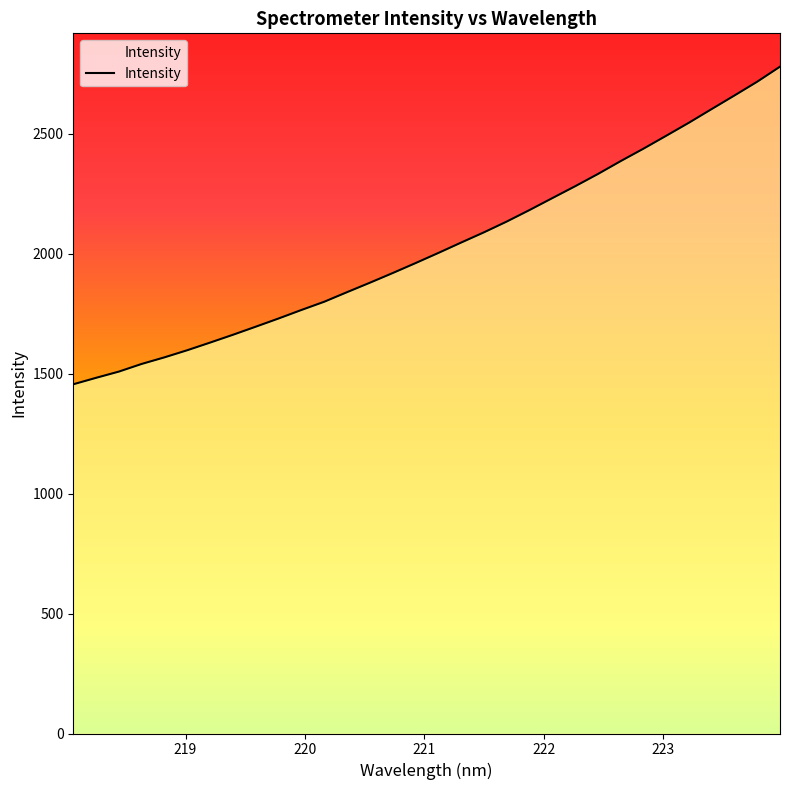

What is the difference between the maximum and minimum values?

1324.0